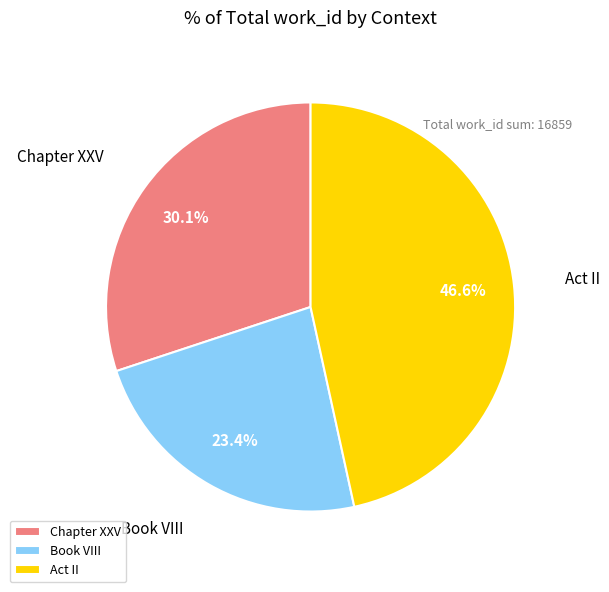

Which has a higher value, Chapter XXV or Book VIII?

Chapter XXV